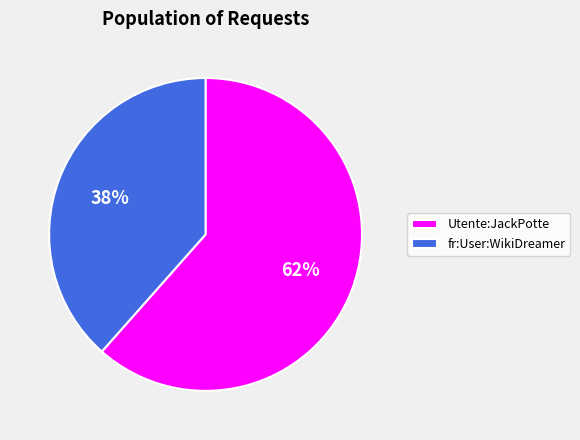

How many slices are in this pie chart?

2